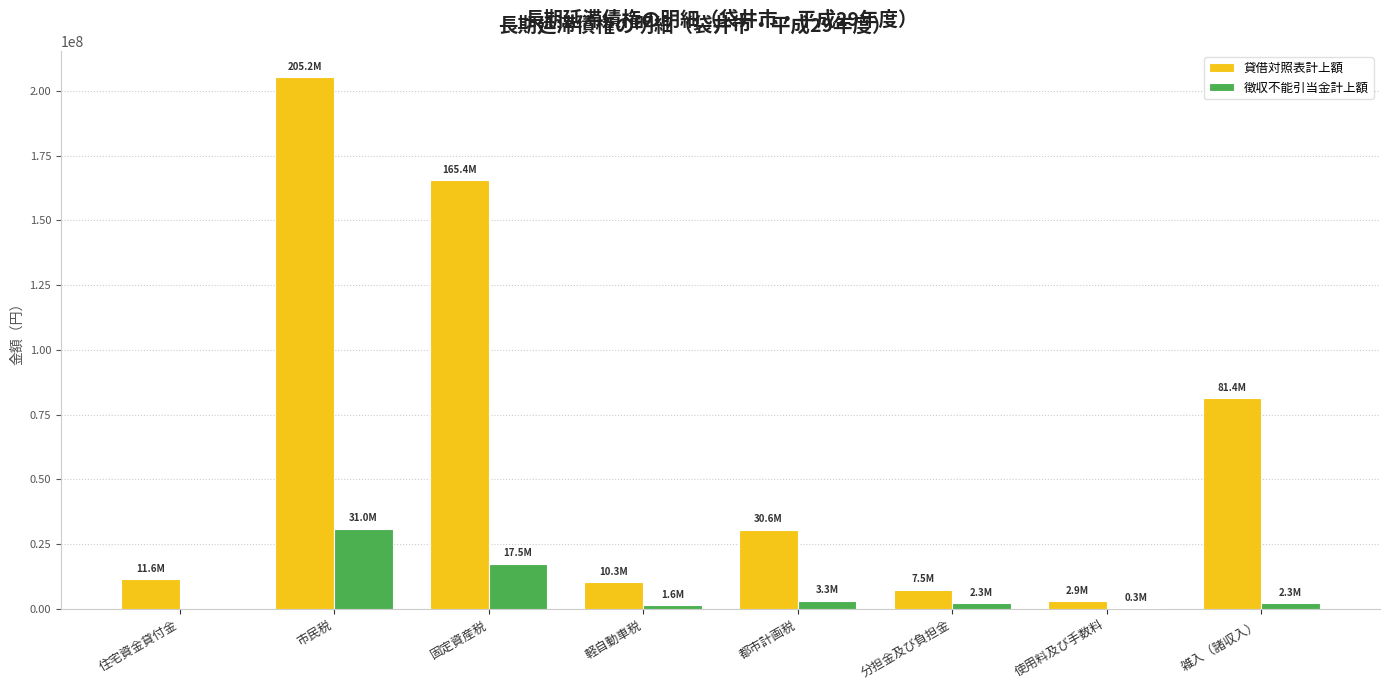

Which label corresponds to the largest value in the chart?

市民税